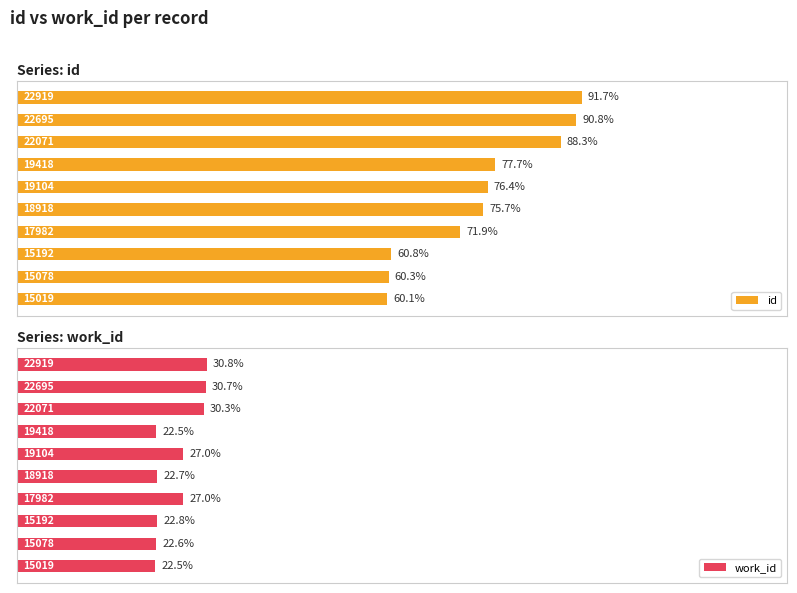

True or false: work_id has a value of 0.3 at 3.

True